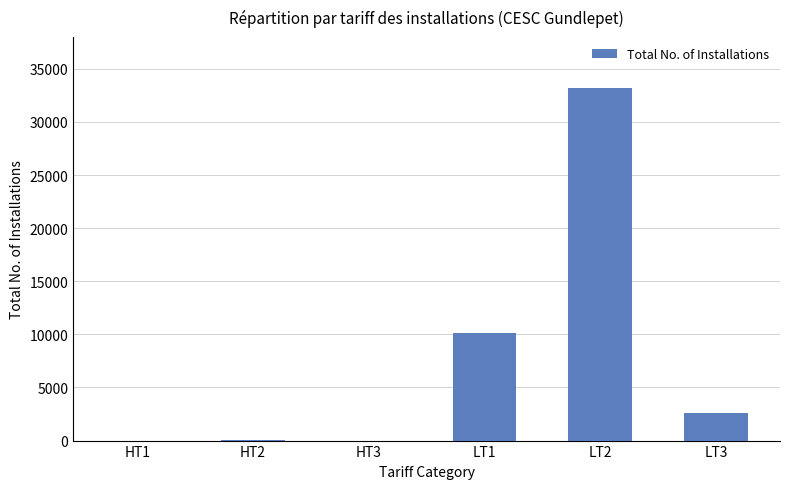

Which category has the highest value across all series?

LT2